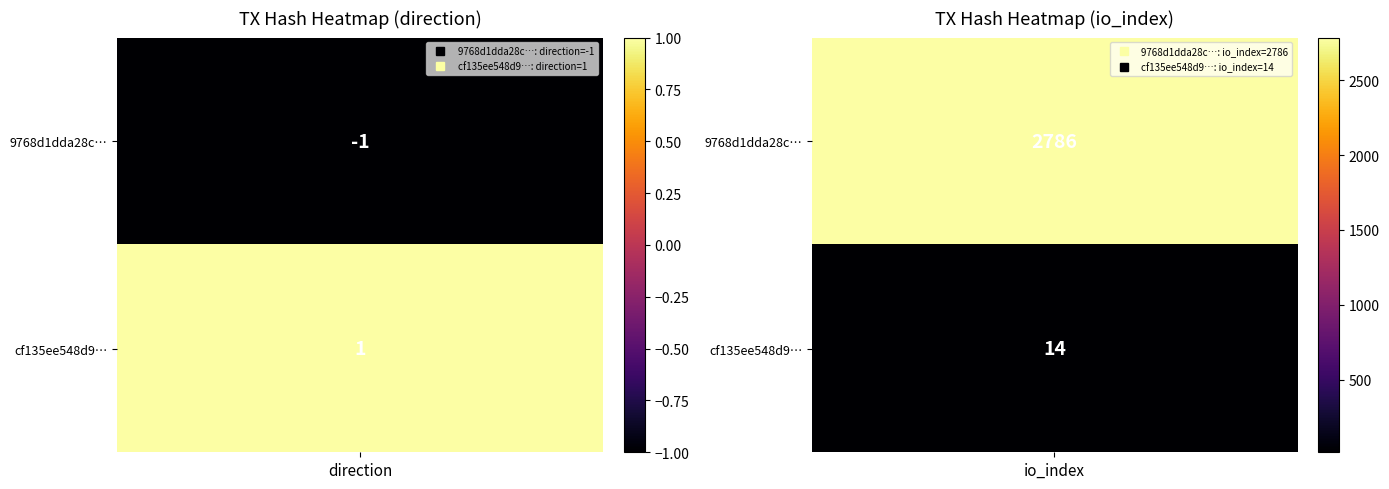

What is the greatest value displayed?

2786